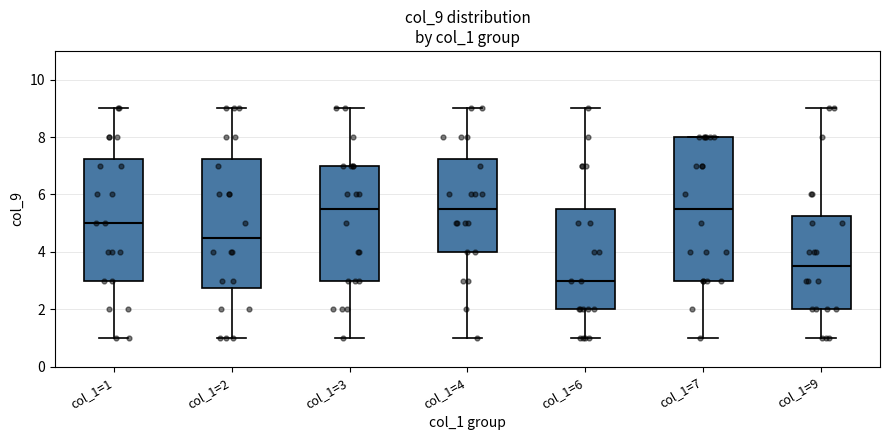

Reading left to right, transcribe this box plot: for each box, give where its median line is, the range the box spans, and where its two whiskers end, as read against the y-axis. The values are not printed on the chart, so give them approximately, as read against the axis.

col_1=1: median 5.0, box 3.0 to 7.2, whiskers 1.0 to 9.0
col_1=2: median 4.6, box 2.8 to 7.2, whiskers 1.0 to 9.0
col_1=3: median 5.6, box 3.0 to 7.0, whiskers 1.0 to 9.0
col_1=4: median 5.6, box 4.0 to 7.2, whiskers 1.0 to 9.0
col_1=6: median 3.0, box 2.0 to 5.6, whiskers 1.0 to 9.0
col_1=7: median 5.6, box 3.0 to 8.0, whiskers 1.0 to 8.0
col_1=9: median 3.6, box 2.0 to 5.2, whiskers 1.0 to 9.0